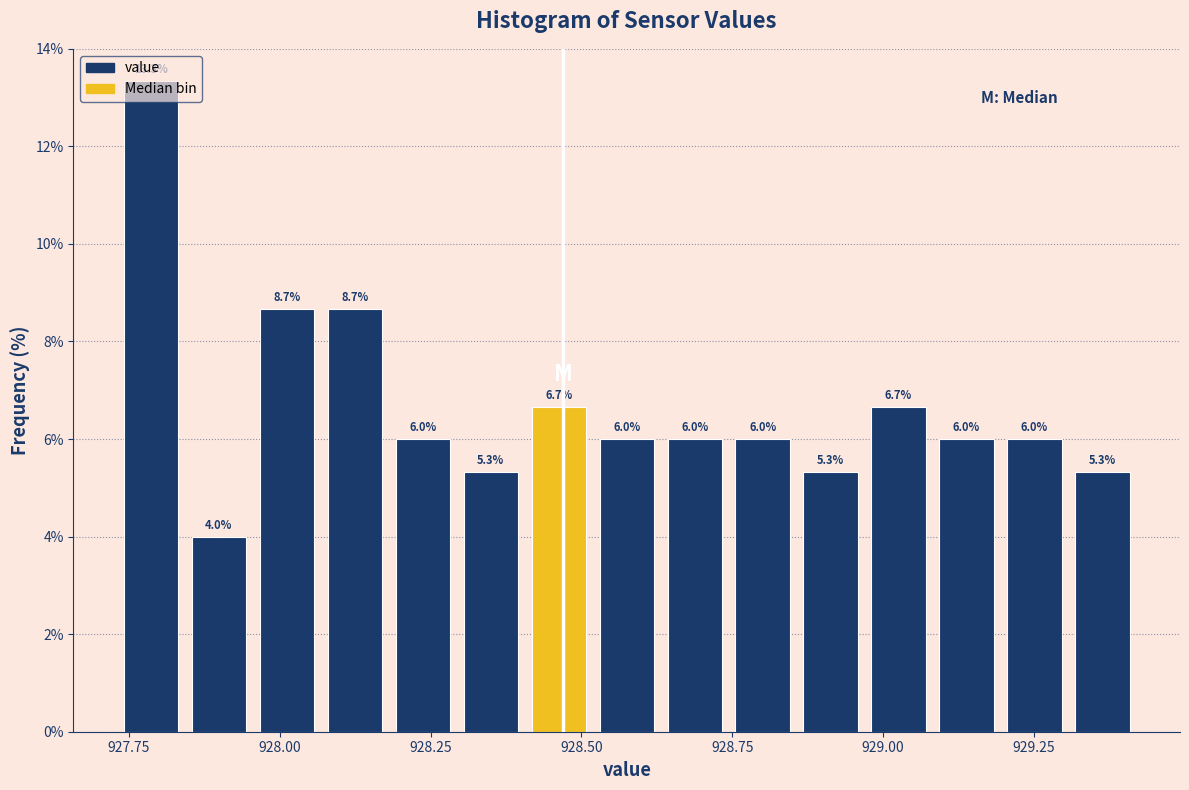

Around what value on the x-axis is the tallest bar? Give the approximate position of its centre, as read against the axis.

927.80